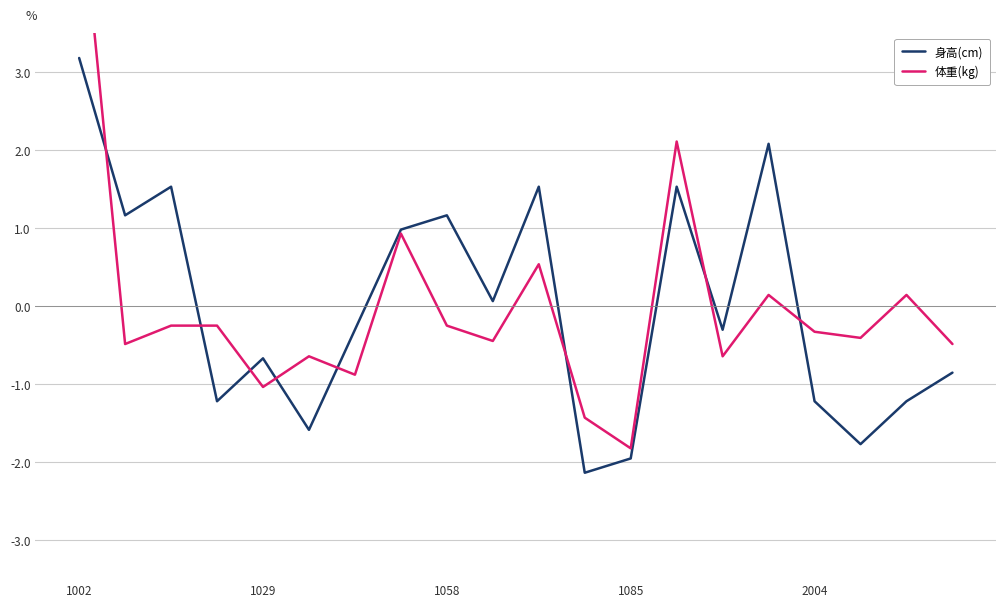

Is it true that 身高(cm) equals 3.2 at 1002?

True